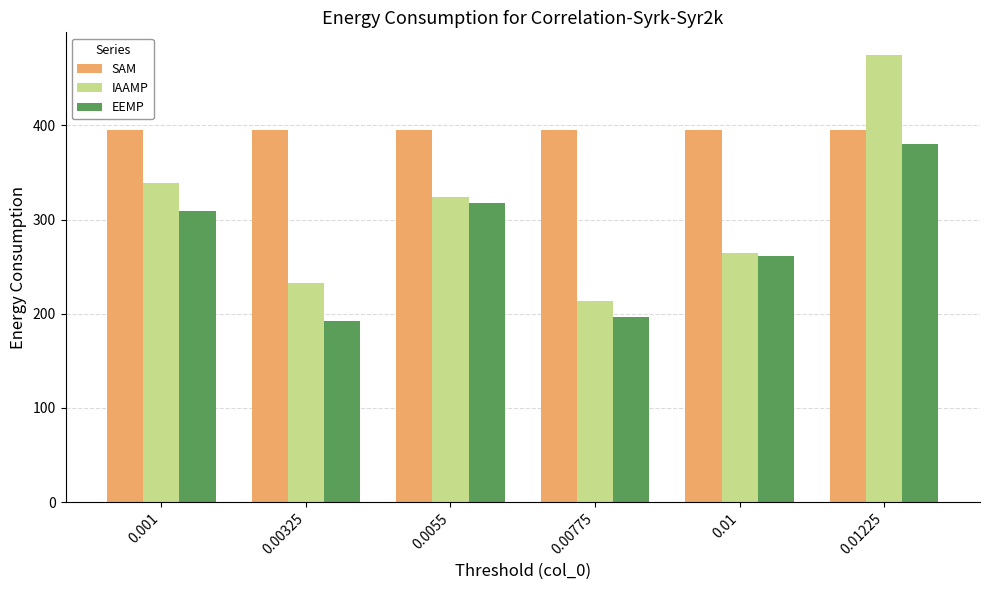

Which series changed the most between 0.0055 and 0.01225?

IAAMP